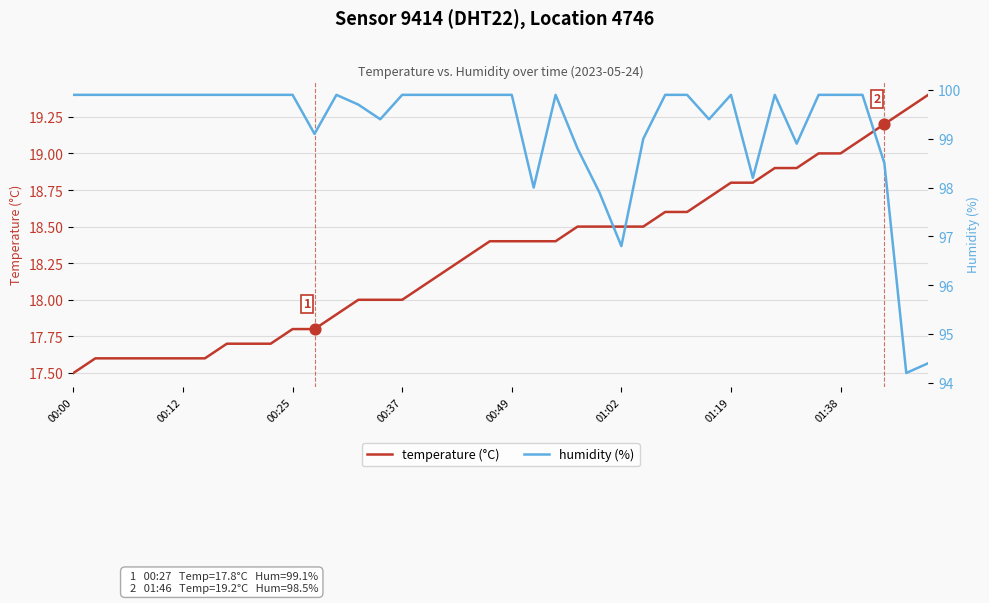

At which label does temperature (°C) reach its minimum?

00:00